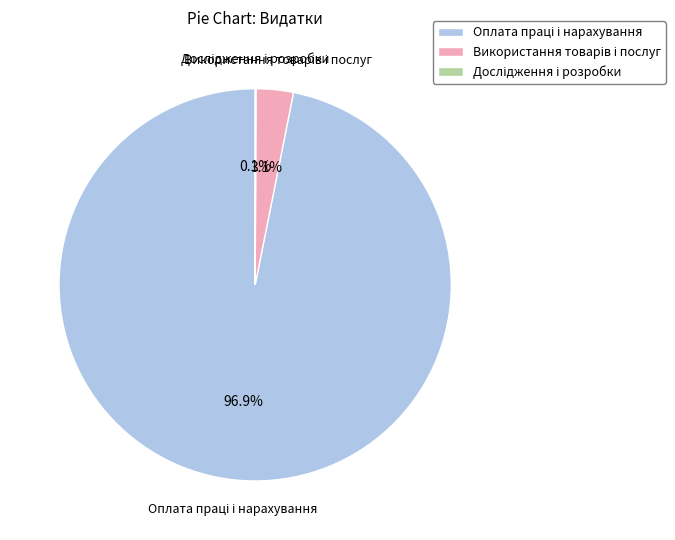

Is there a majority slice in this chart?

Yes